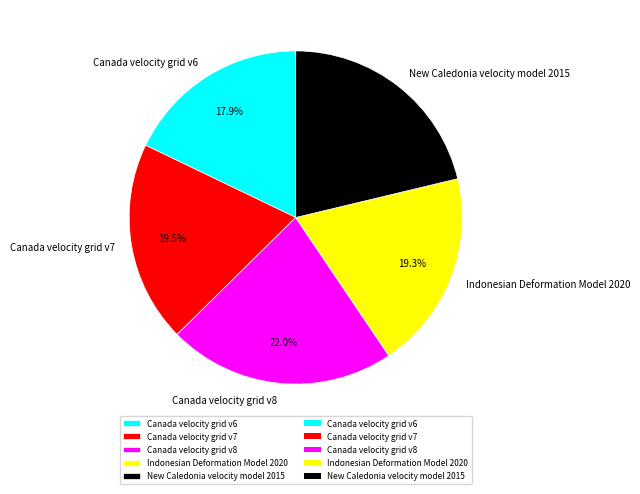

How many slices are in this pie chart?

5